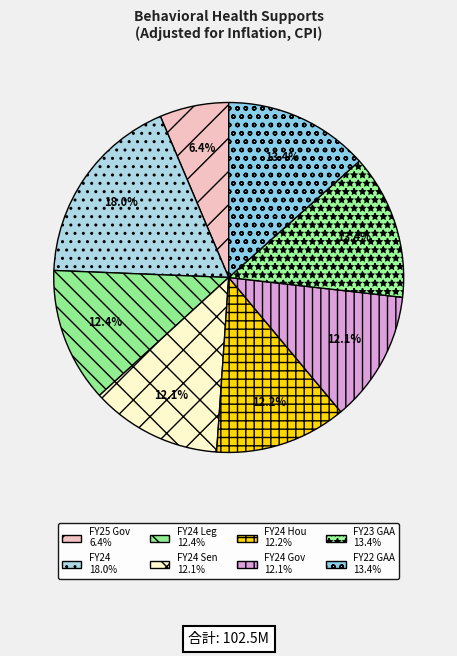

What is the largest slice in the pie chart?

FY24